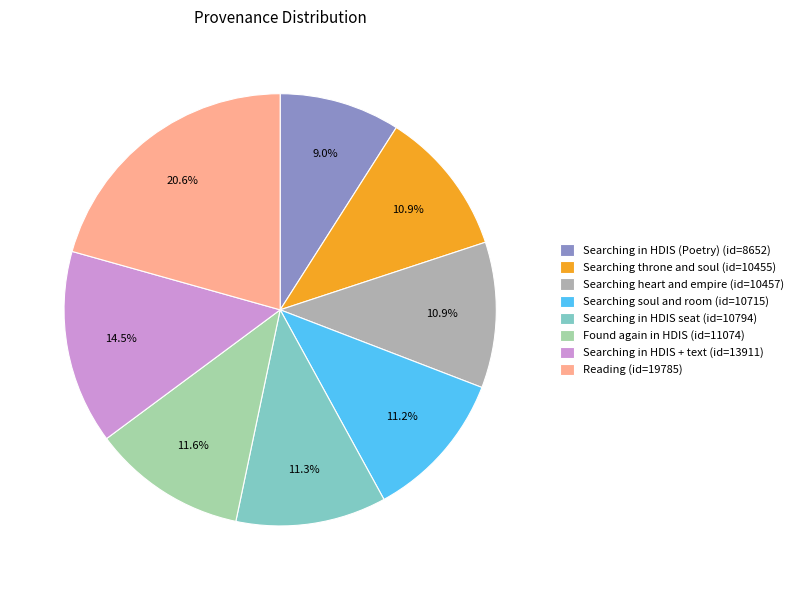

What is the ratio of the value at Searching in HDIS (Poetry) (id=8652) to the value at Searching throne and soul (id=10455)?

0.8